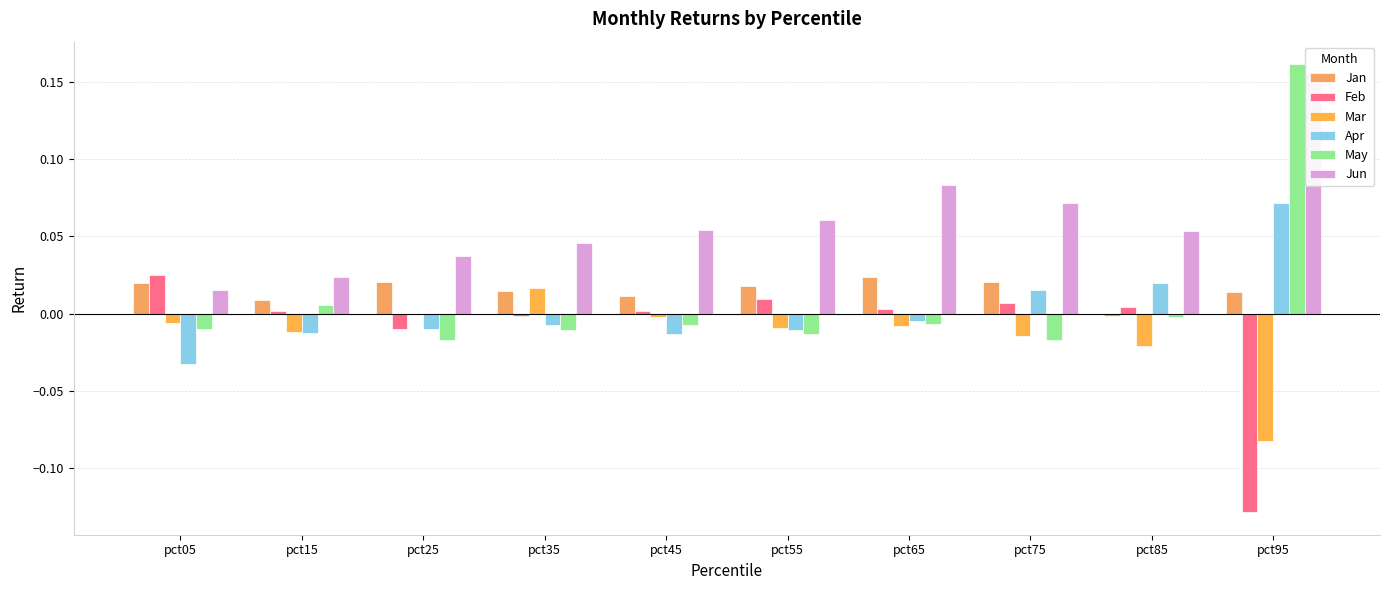

How many data points in Feb are less than 0?

3